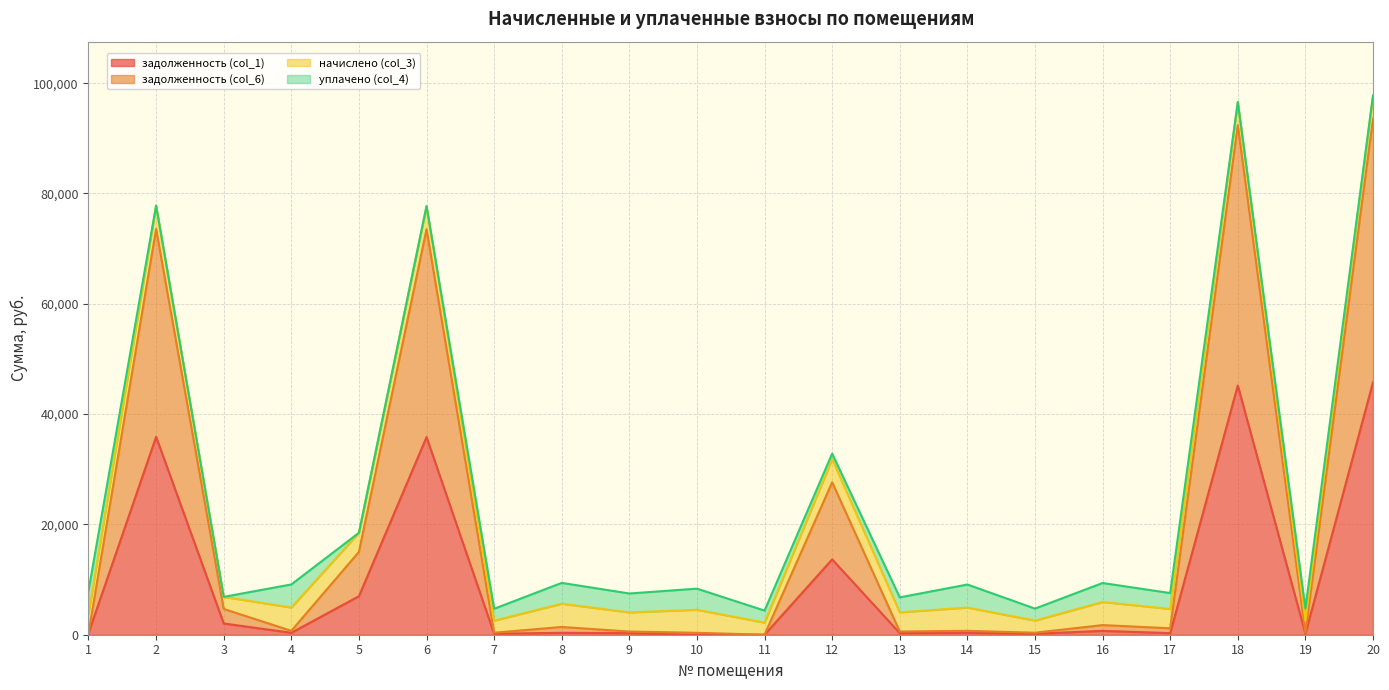

The value of задолженность (col_1) at 18 is 11261.6. True or false?

False